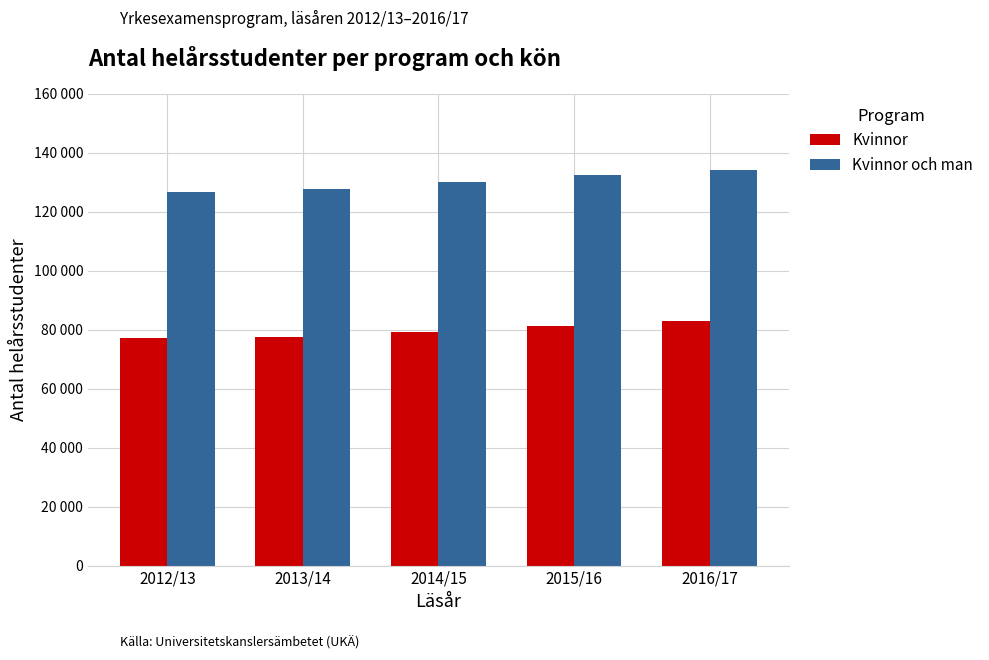

What is the spread (max minus min) of values at 2014/15?

50603.0